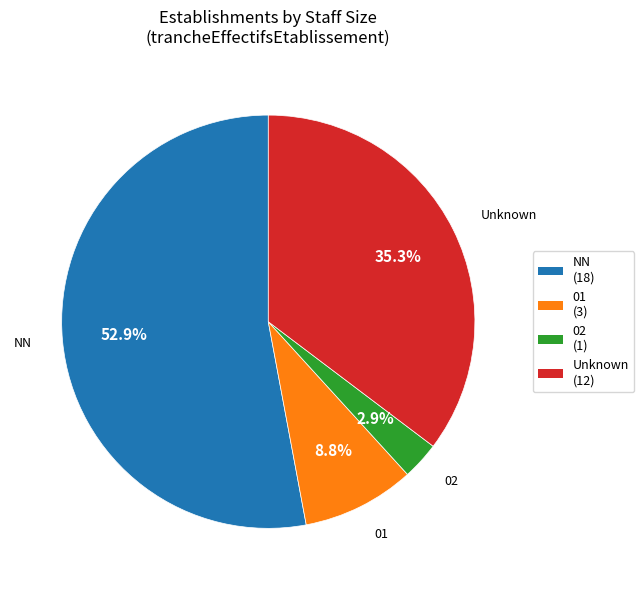

Is there any slice that represents more than half of the pie?

Yes